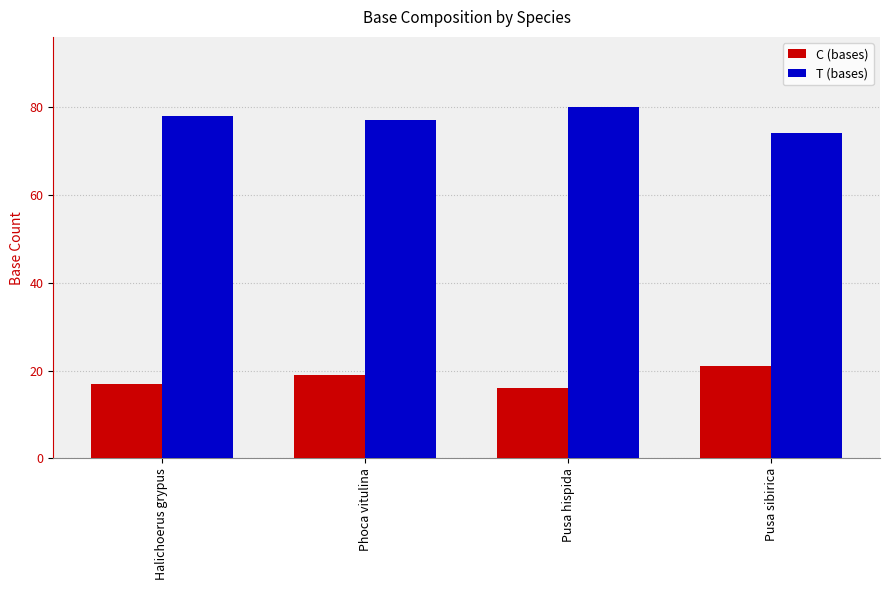

Is the value of C (bases) at Phoca vitulina greater than the value of T (bases) at Phoca vitulina?

No